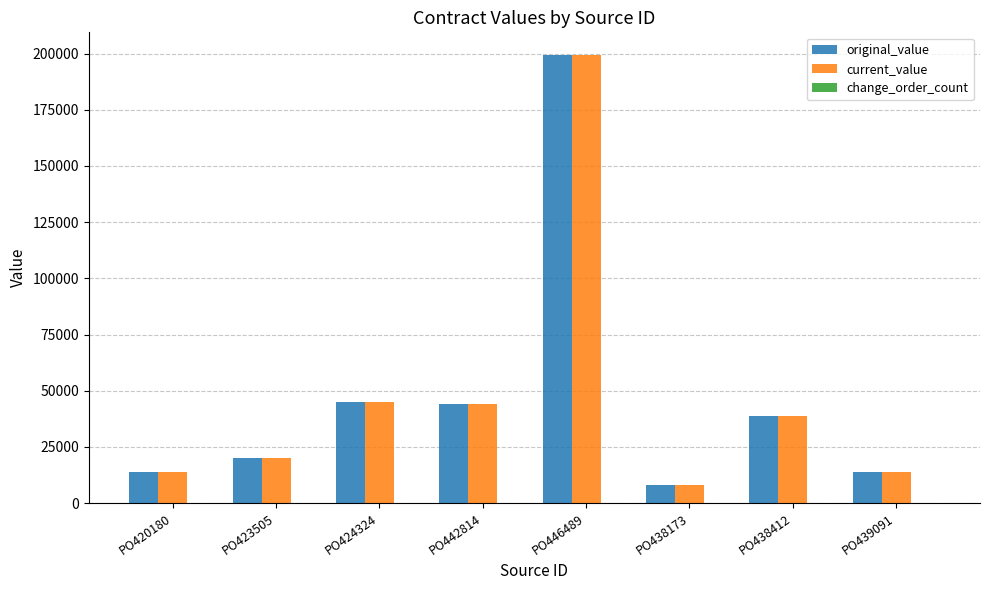

The original_value series shows 24442.2 at PO420180. True or false?

False